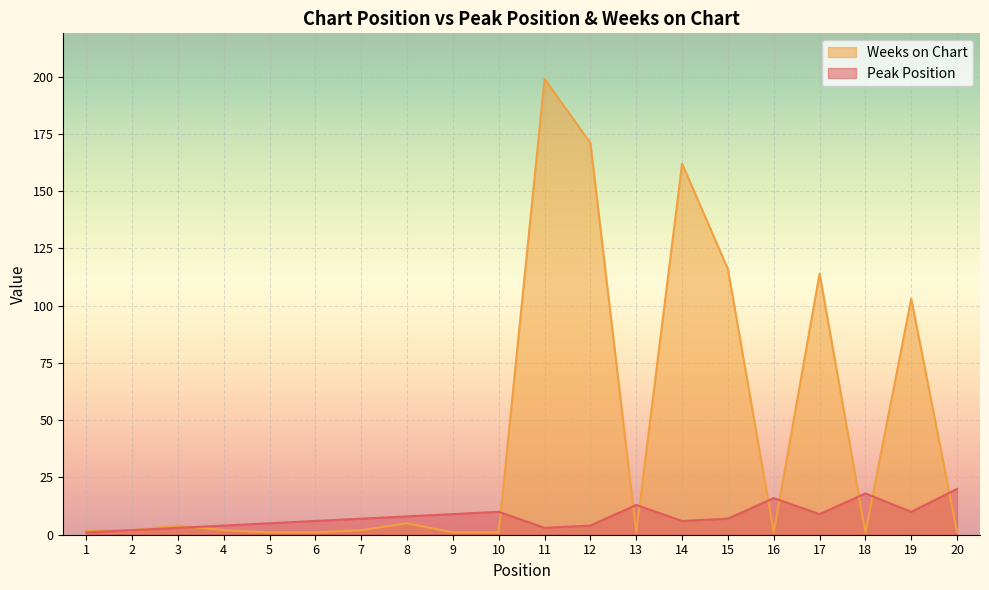

How many times do Weeks on Chart and Peak Position cross each other?

9